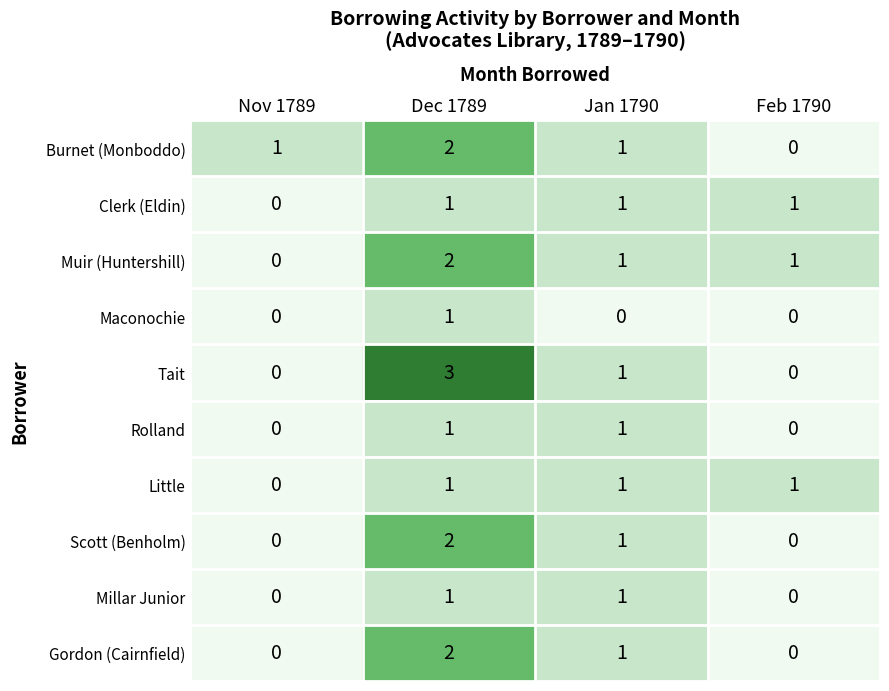

What is the maximum value shown in the chart?

3